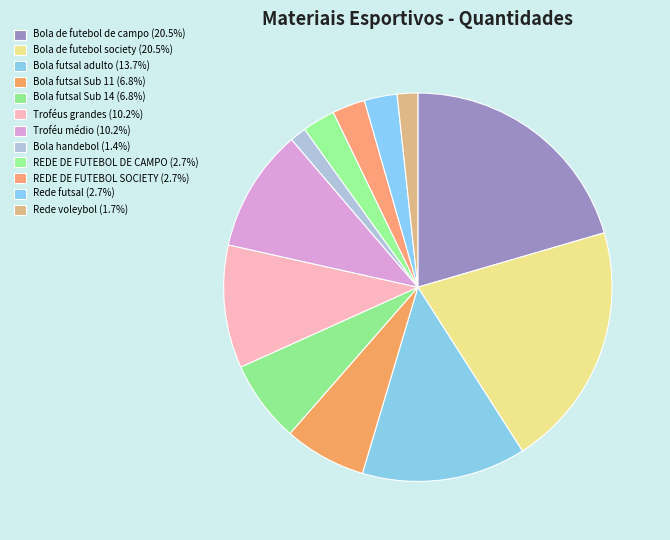

True or false: Bola futsal adulto accounts for 14% of the total.

True